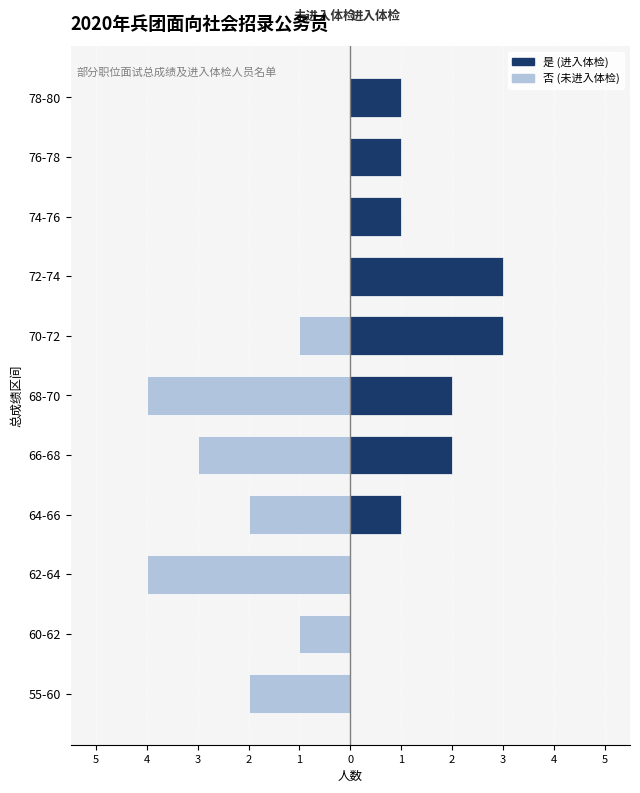

Are the bars horizontal?

Yes